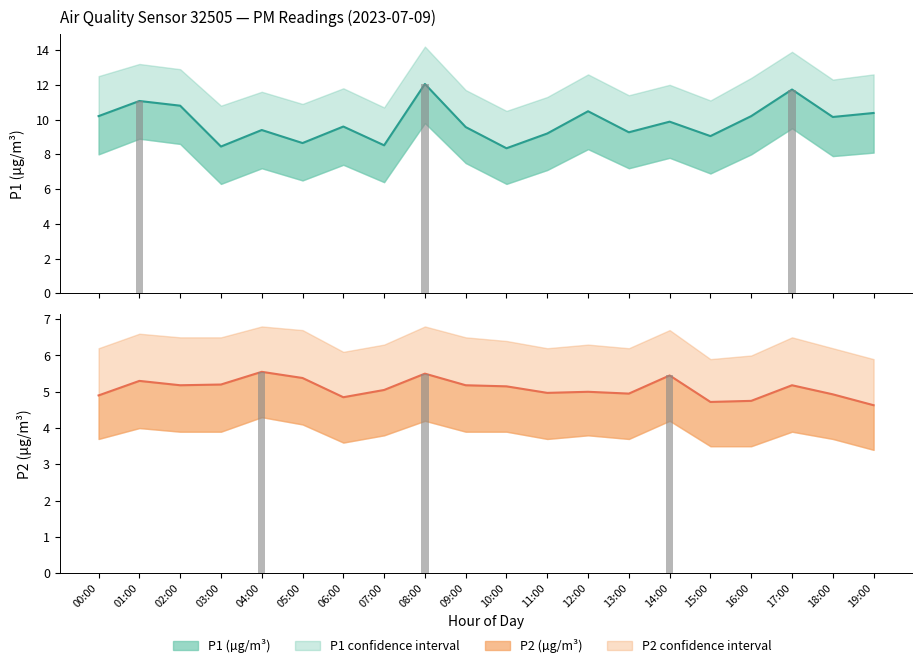

Which label corresponds to the smallest value in the chart?

19:00